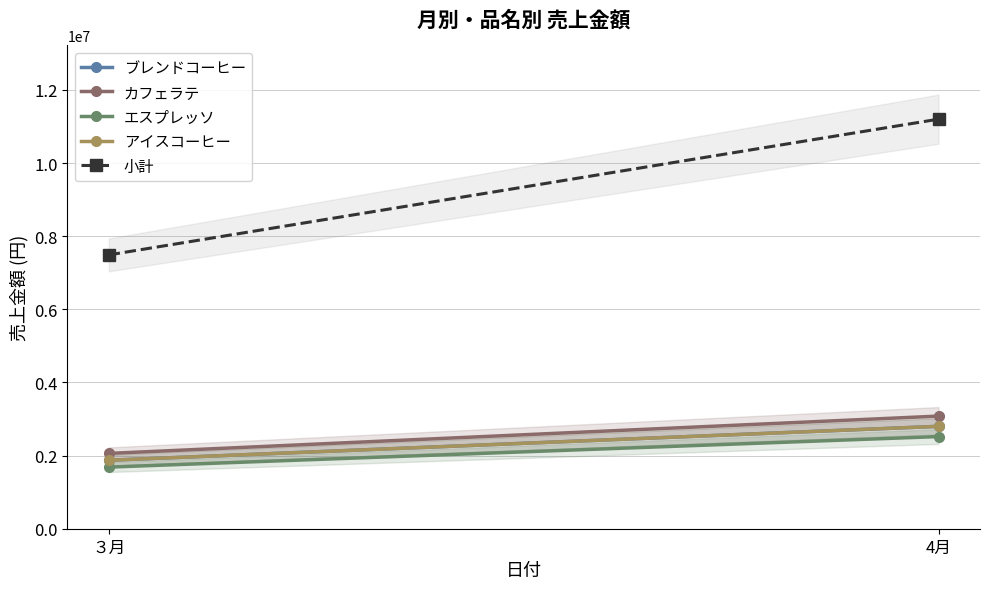

Does the chart have visible grid lines?

Yes